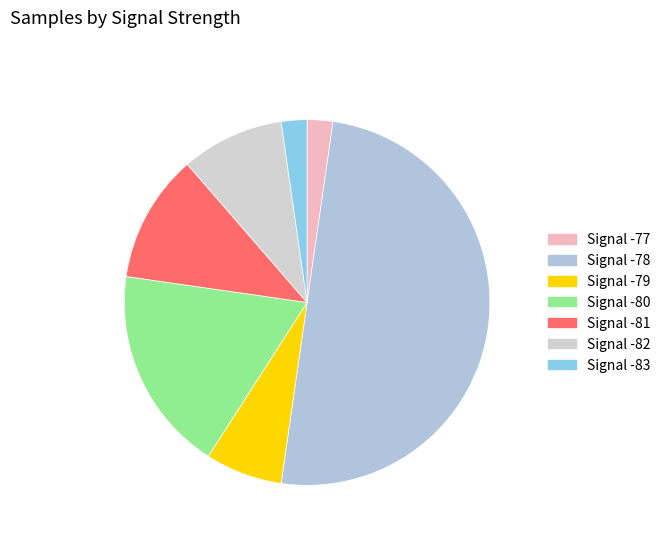

Which slice is the largest?

Signal -78